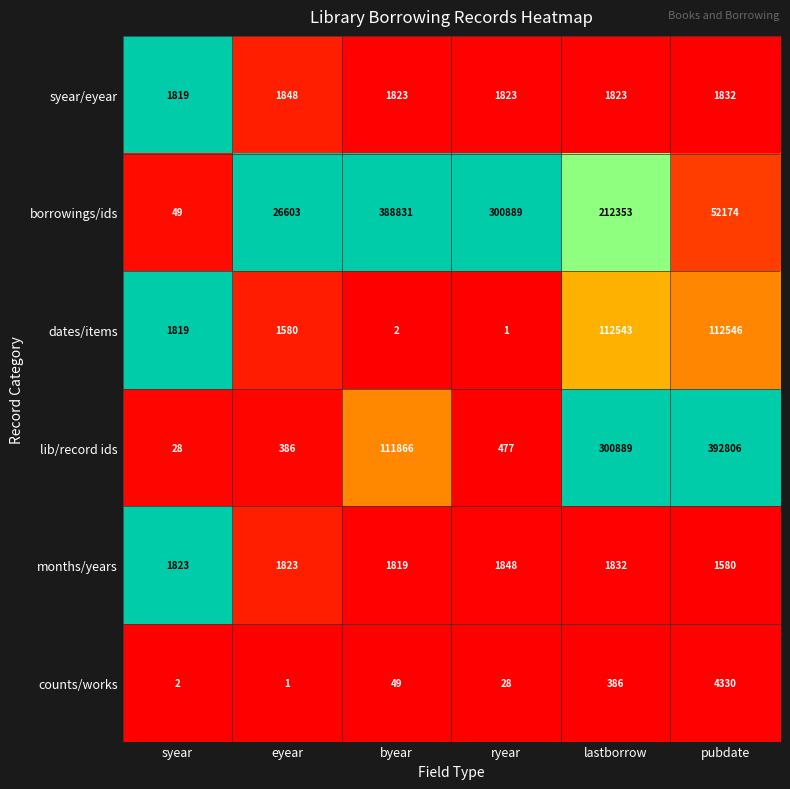

Is it true that months/years equals 2958 at ryear?

False